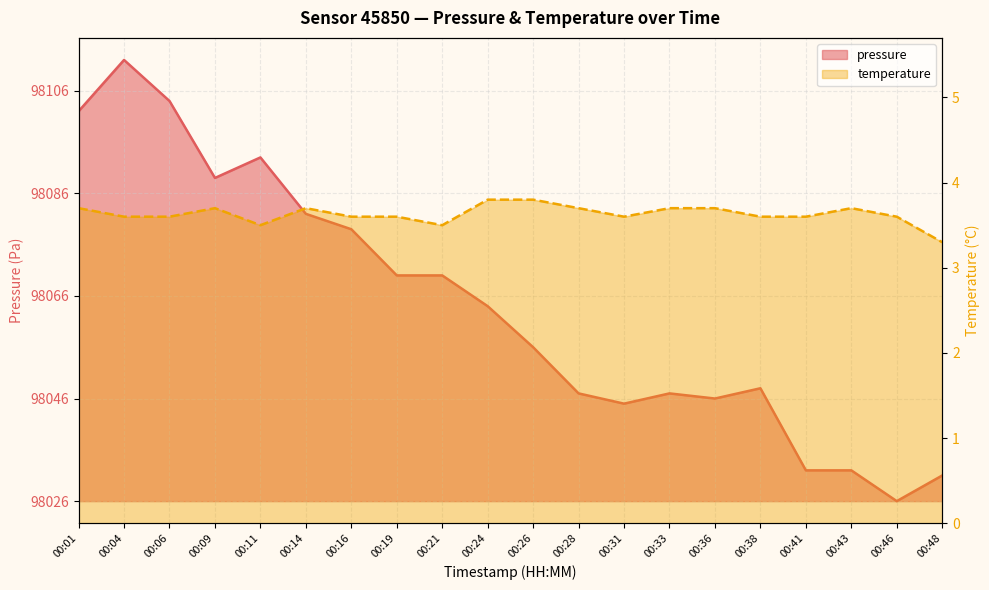

At 00:38, list the series in order from smallest to largest.

temperature, pressure